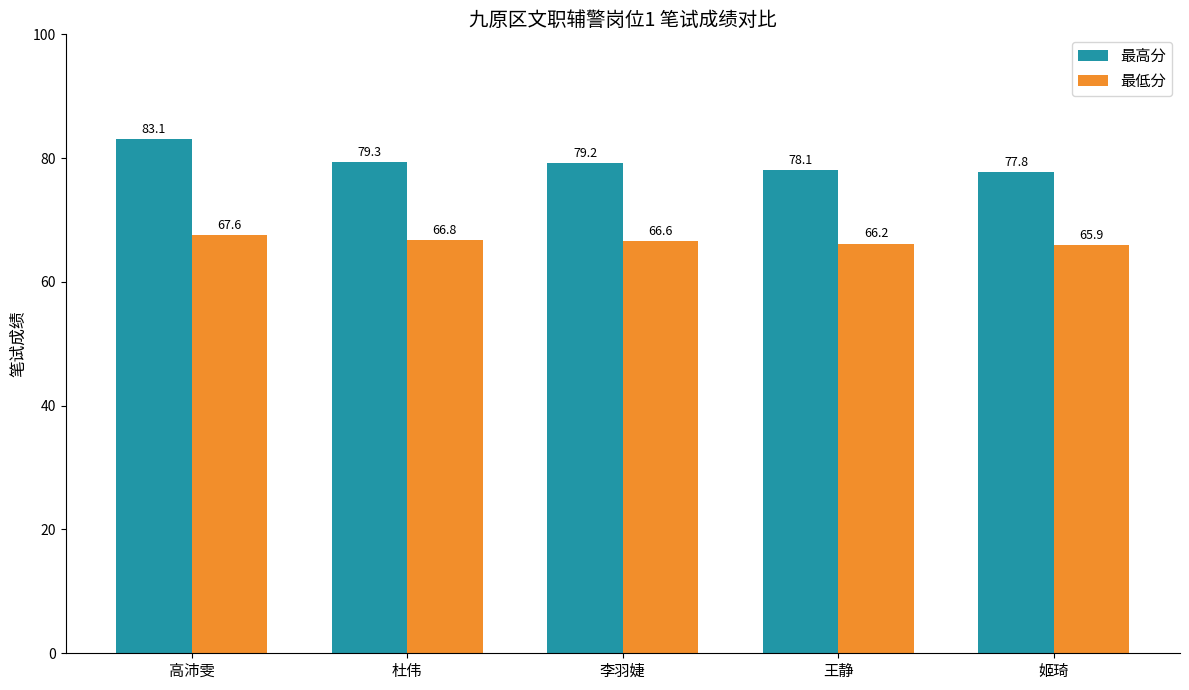

What is the label of the 5th bar from the right?

高沛雯